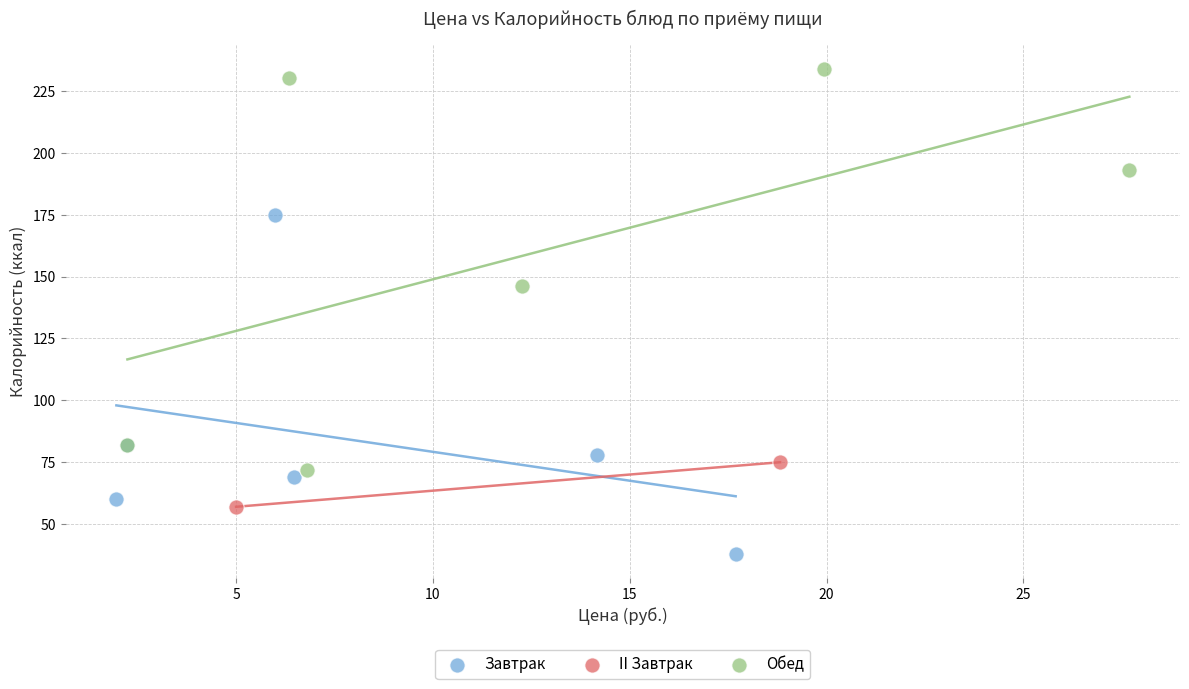

Which series has the largest Y range (max minus min)?

Обед